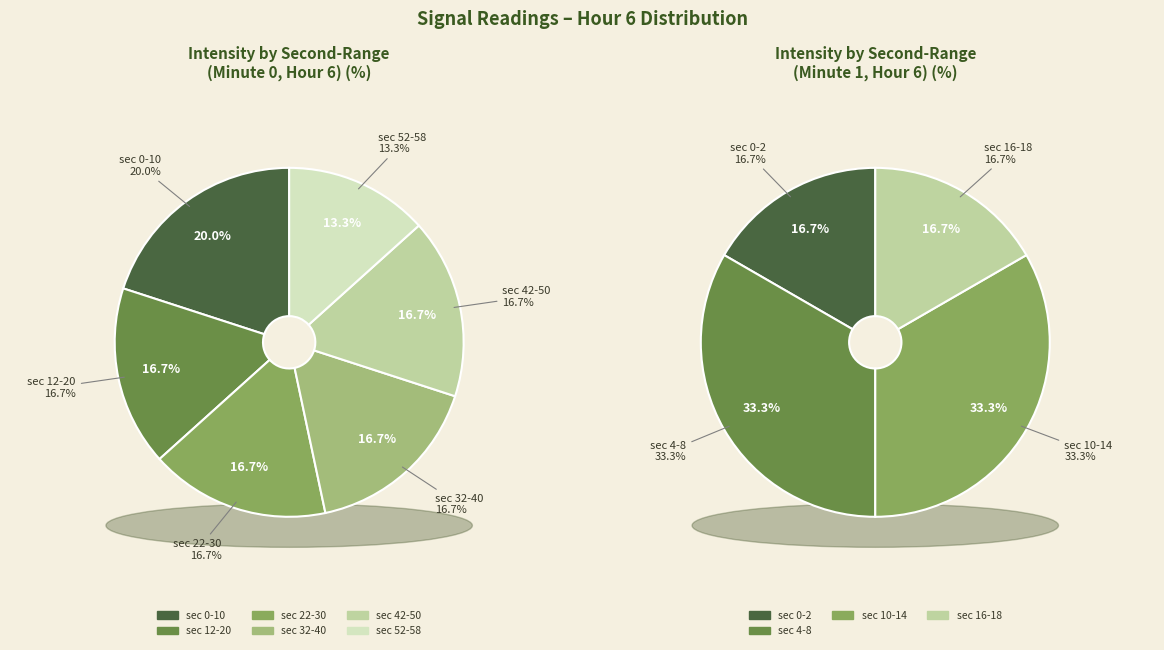

Does 8 account for over 50% of the chart?

No